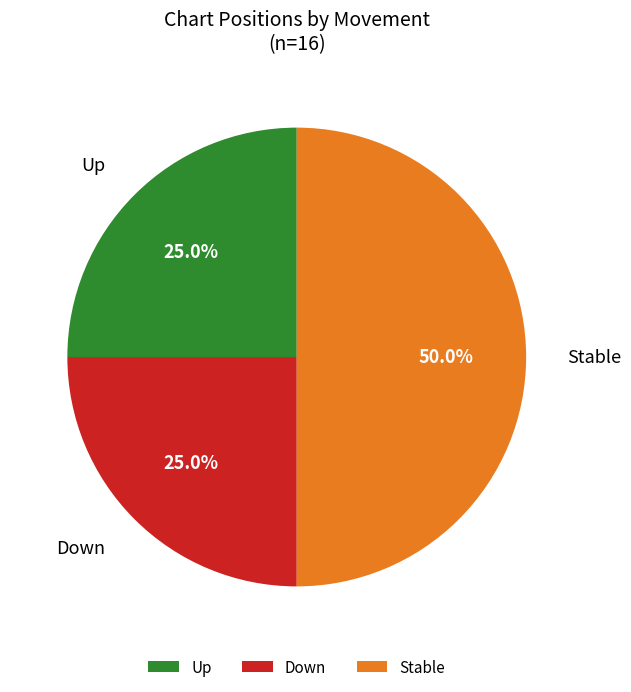

Which category has the biggest portion of the pie?

Stable